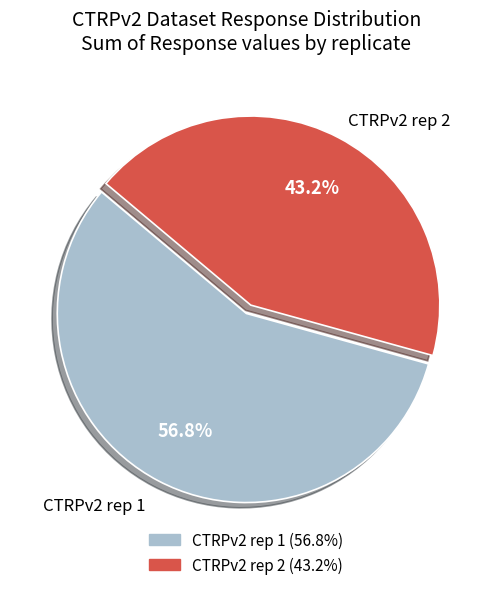

Approximately how many times larger is the value at CTRPv2 rep 2 compared to CTRPv2 rep 1?

0.8